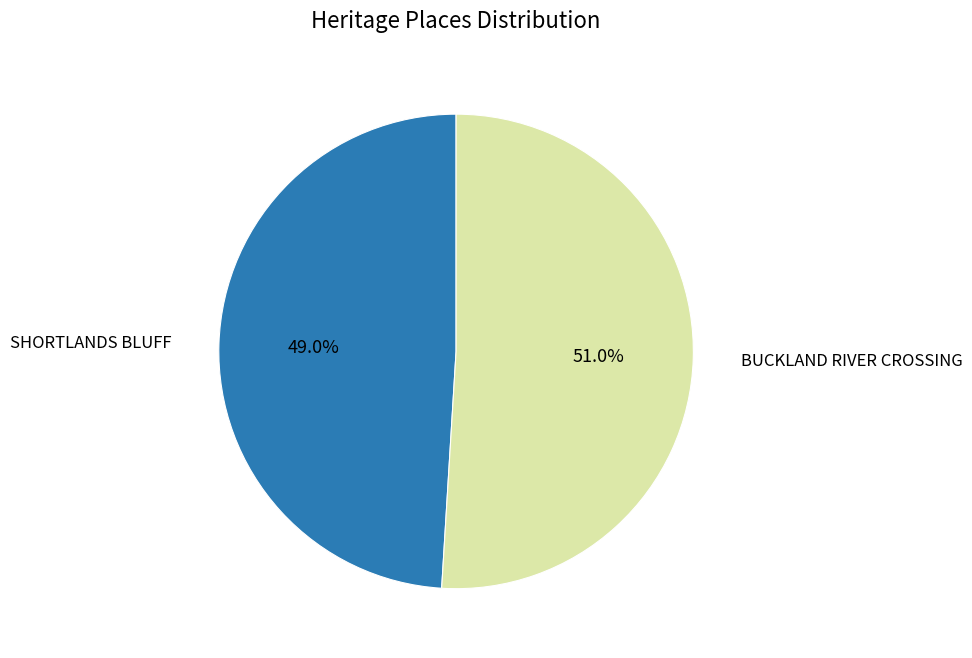

Is there any slice that represents more than half of the pie?

Yes